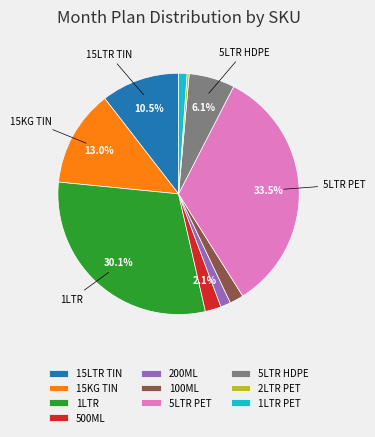

To the nearest percent, what is the difference between the 15LTR TIN and 200ML slice percentages?

9%